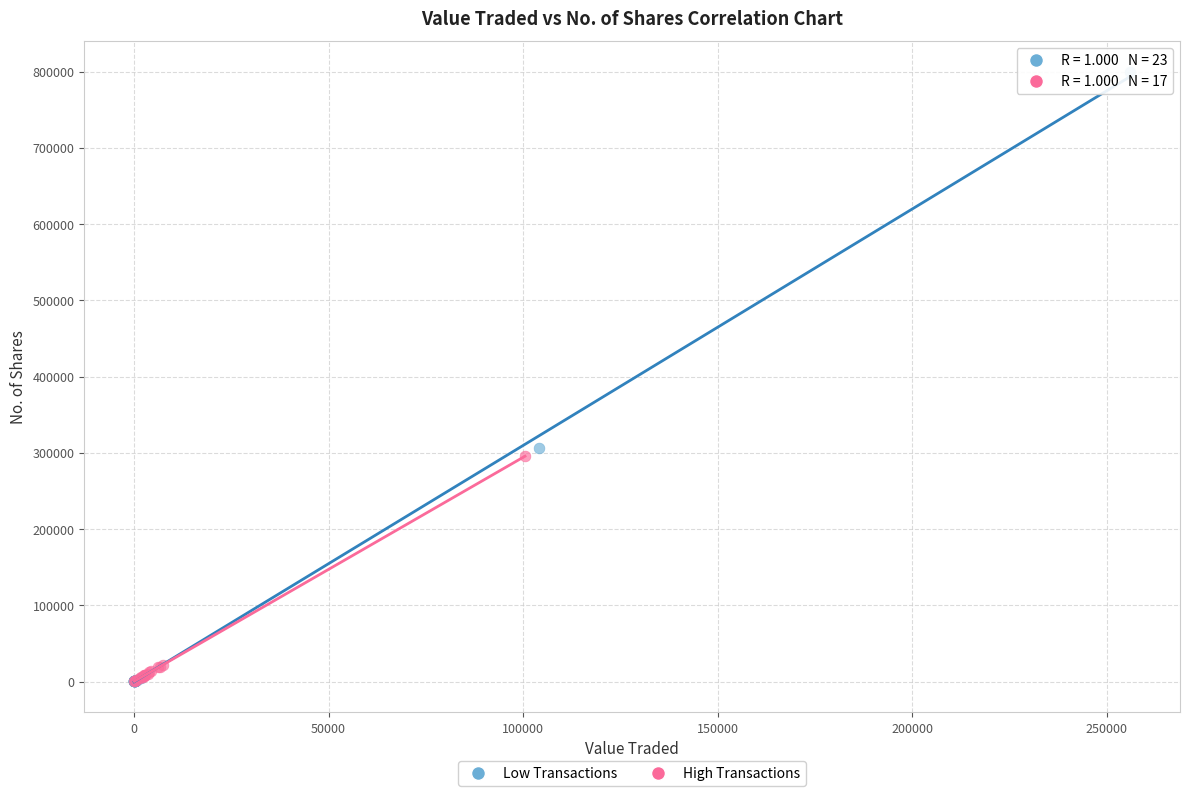

Which series has the largest Y range (max minus min)?

Low Transactions